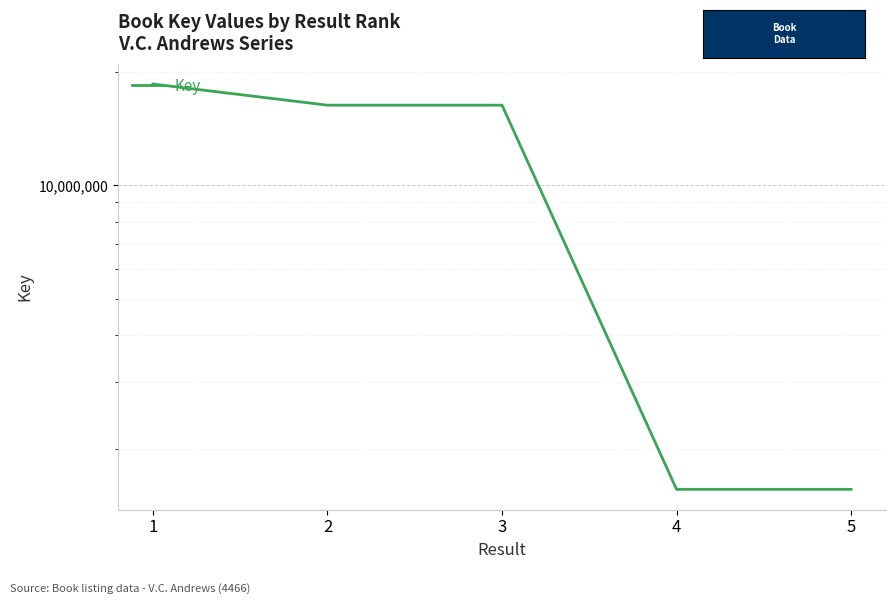

What is the average value?

10855527